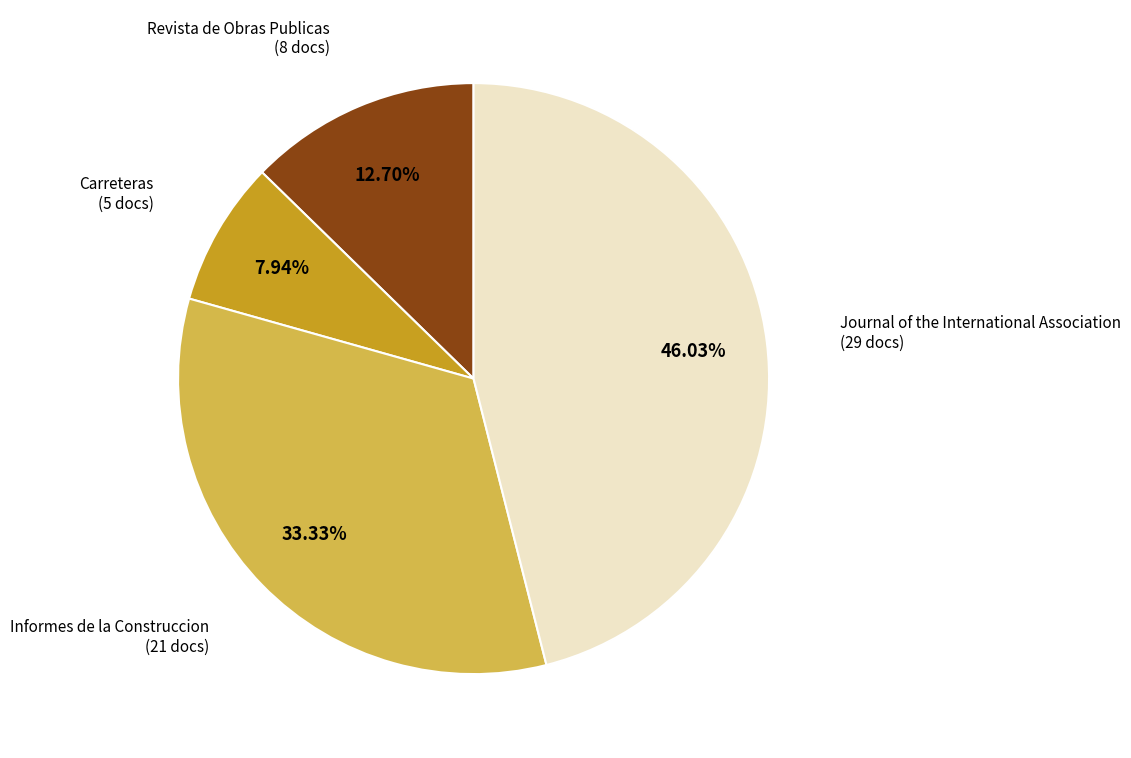

To the nearest percent, what percentage of the pie is Informes de la Construccion?

33%